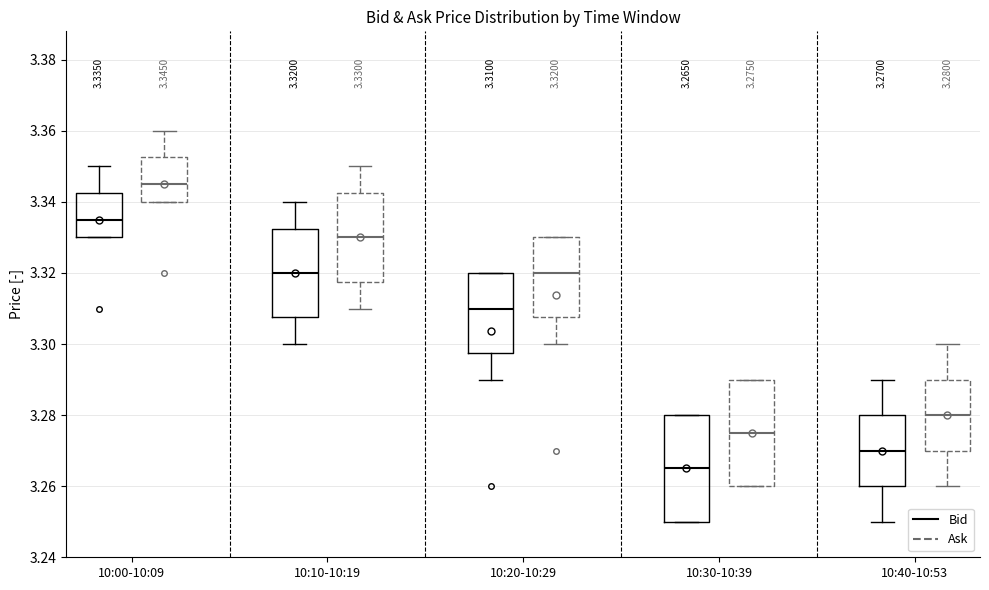

Which box has the highest median line?

10:00-10:09 (Ask)